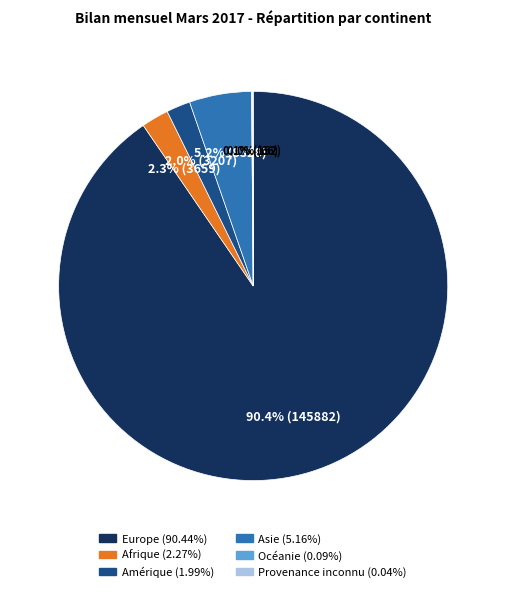

Does any single category account for the majority?

Yes